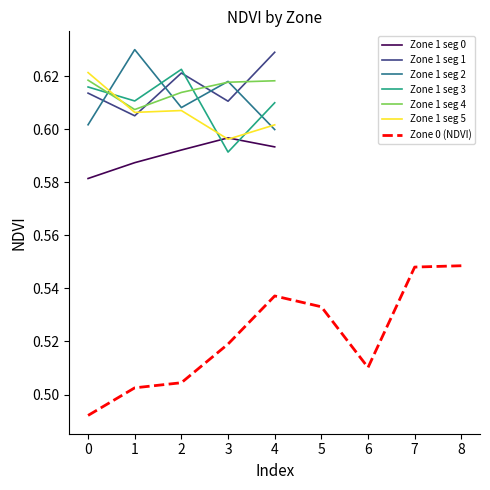

The value of Zone 0 (NDVI) at 6 is 0.8. True or false?

False